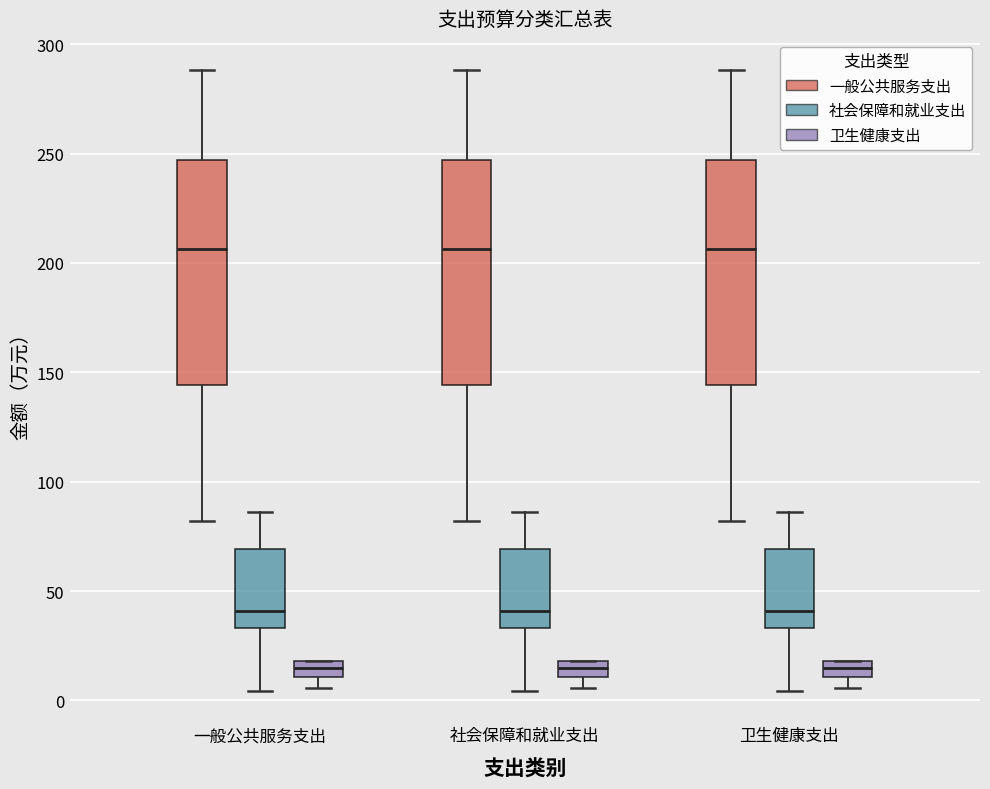

Where is the upper edge of the box for 社会保障和就业支出 (卫生健康支出) on the y-axis? The values are not printed on the chart, so give them approximately, as read against the axis.

20